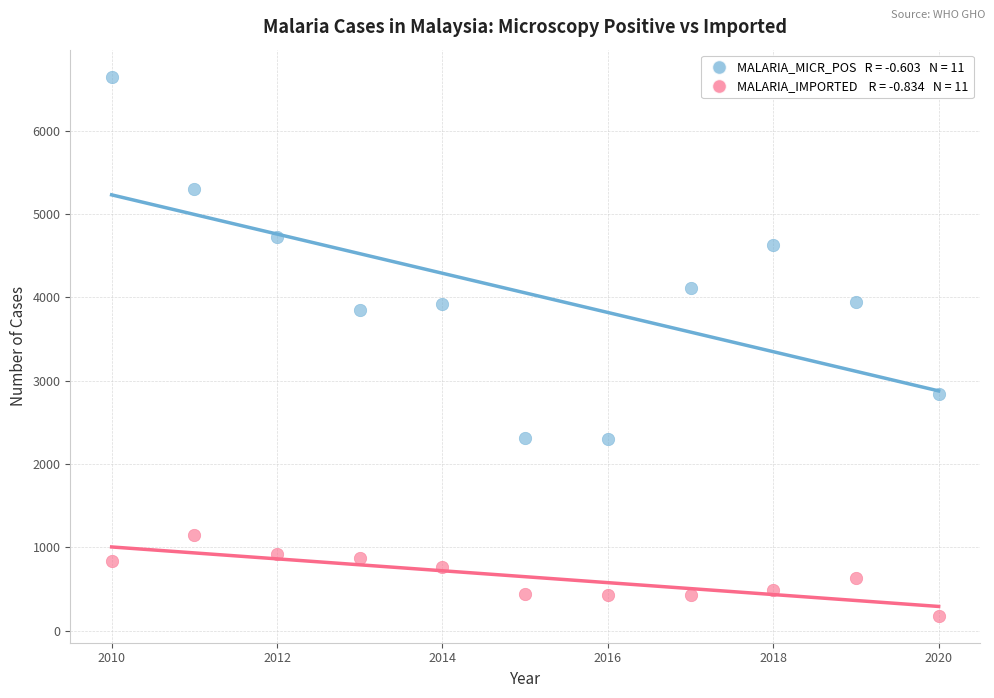

Across all series, what Y value is closest to 3413?

3850